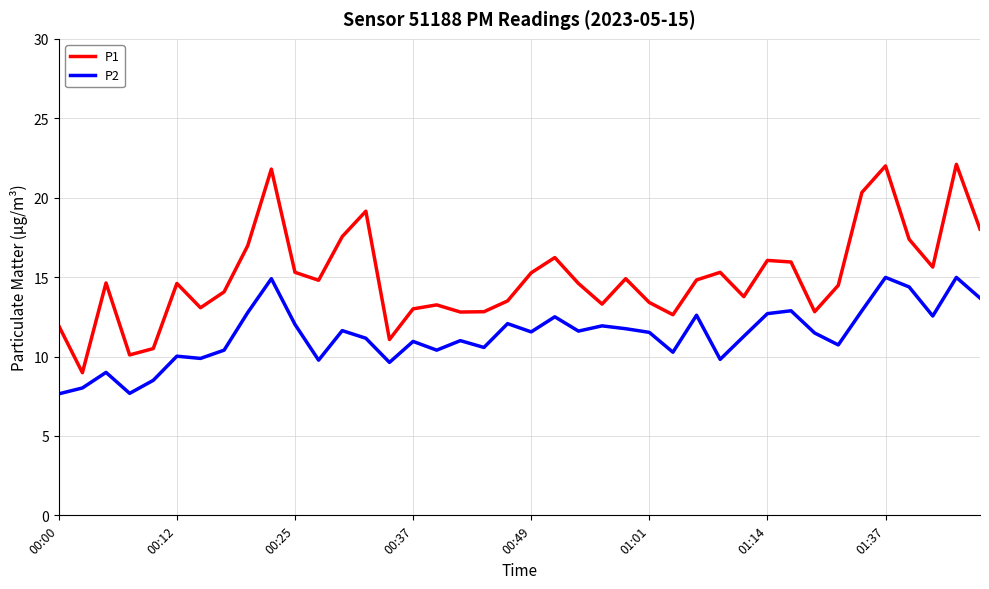

True or false: P2 and P1 intersect in this chart.

False